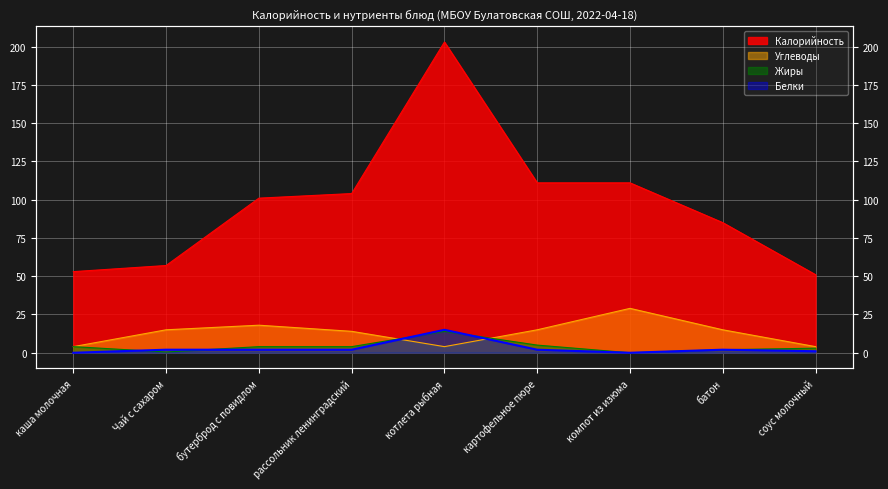

How many lines are shown in the chart?

4